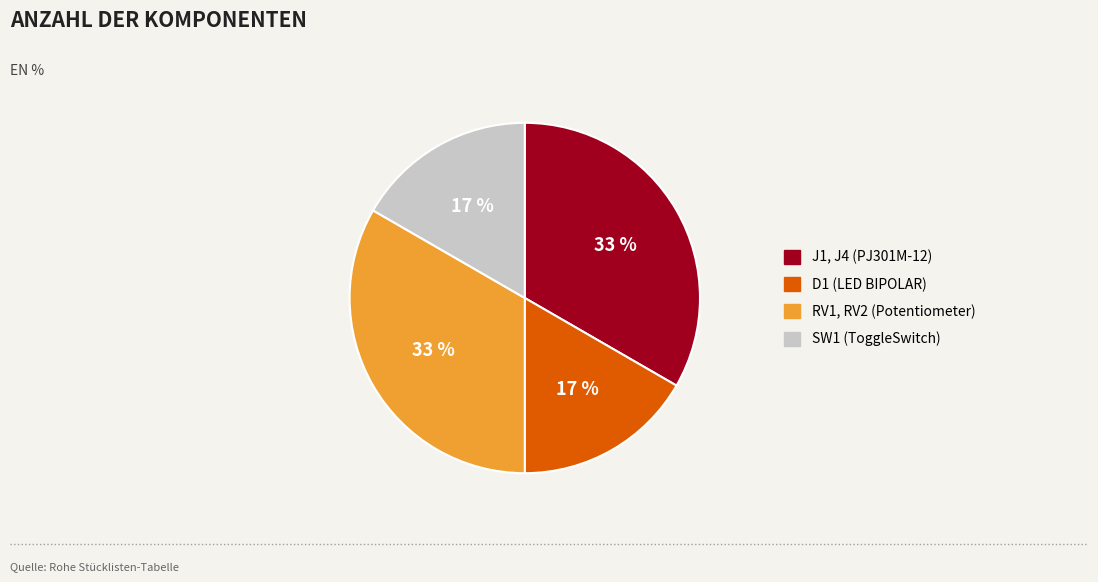

Combined, do RV1, RV2 (Potentiometer) and J1, J4 (PJ301M-12) account for over 50%?

Yes